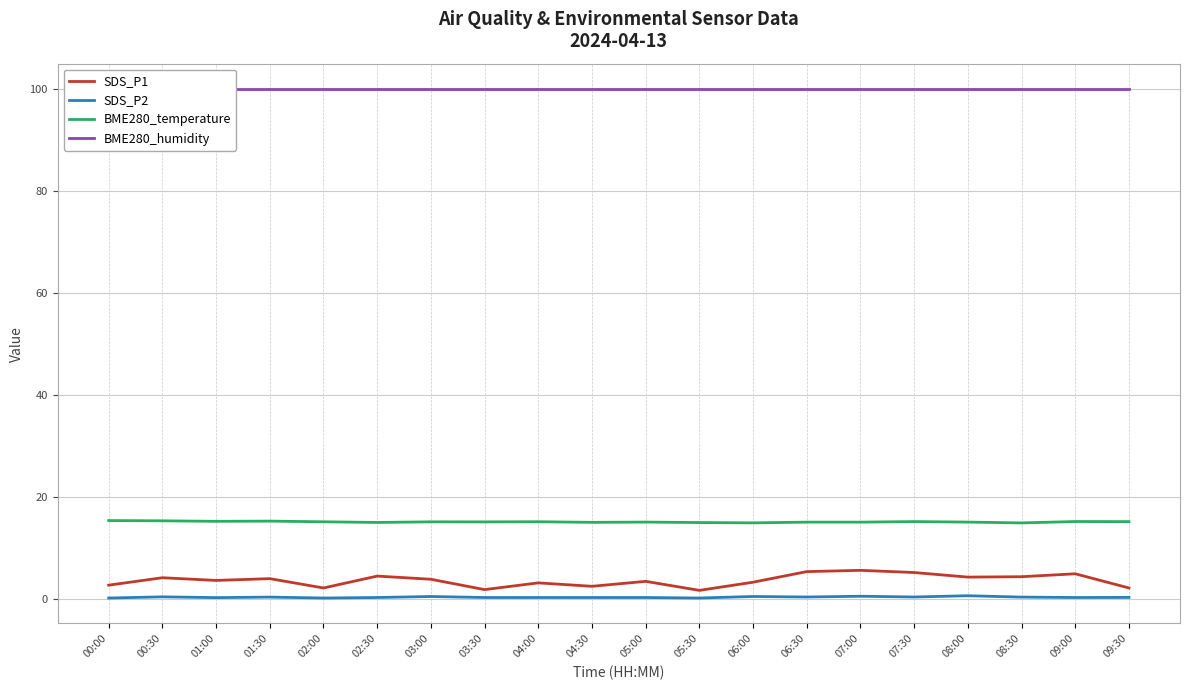

What is the difference between the SDS_P1 values at 00:30 and 09:30?

2.0